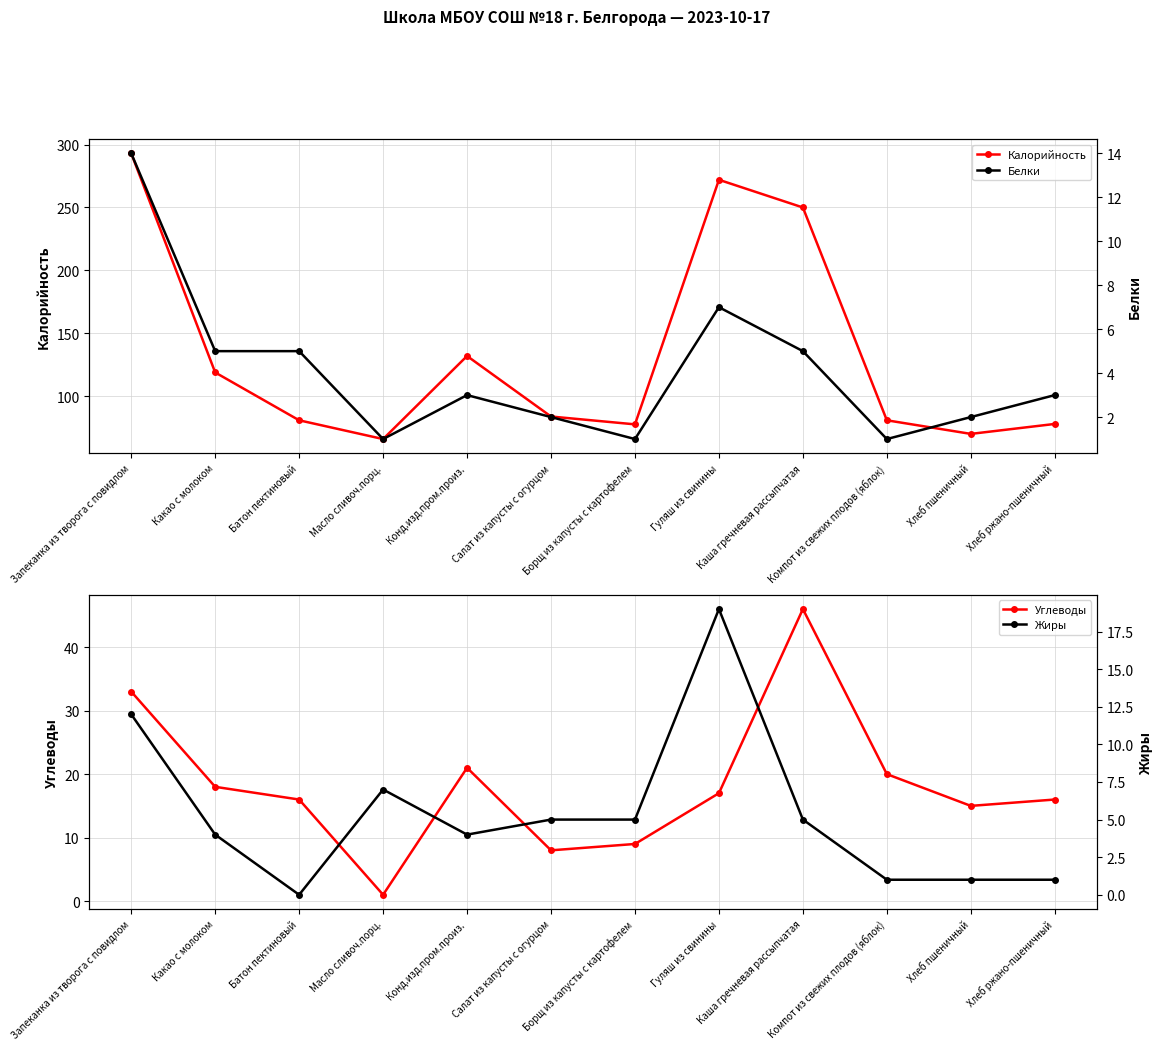

True or false: Белки and Калорийность intersect in this chart.

False